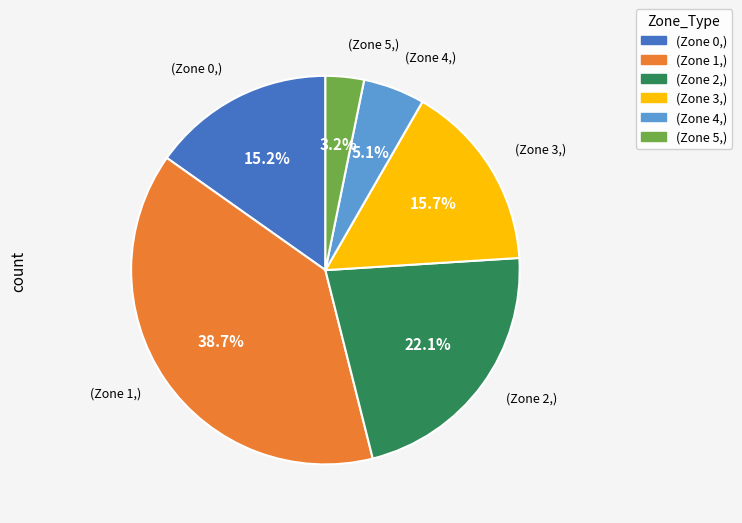

What percentage do (Zone 1,) and (Zone 4,) together represent?

43.8%